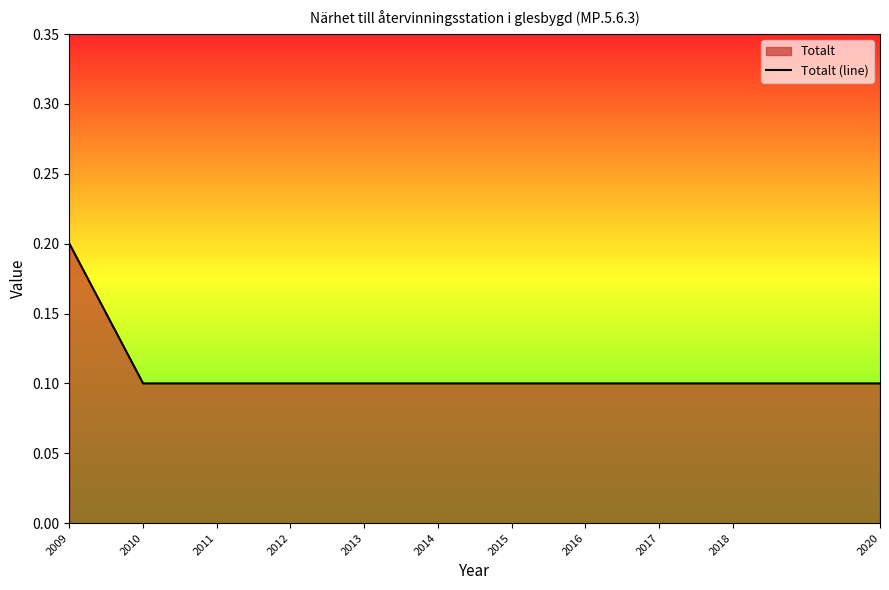

How many lines are shown in the chart?

1